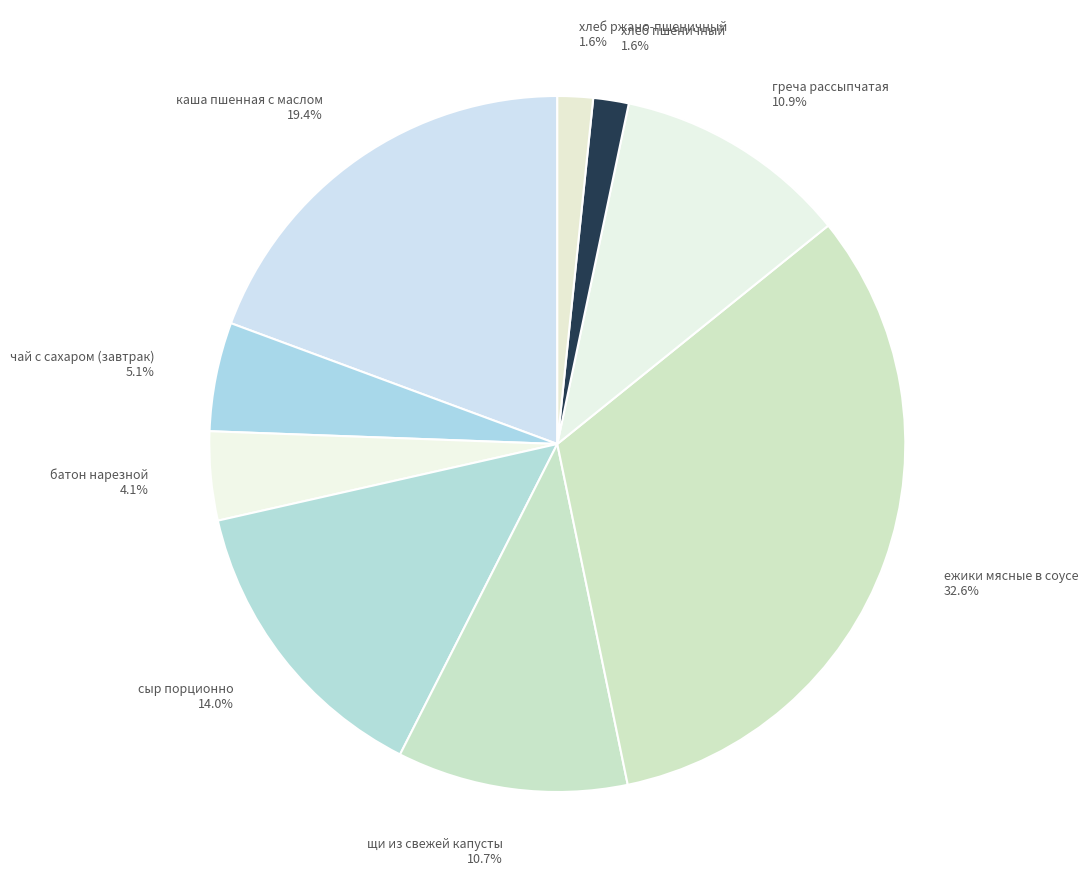

Count the number of slices in the pie.

9